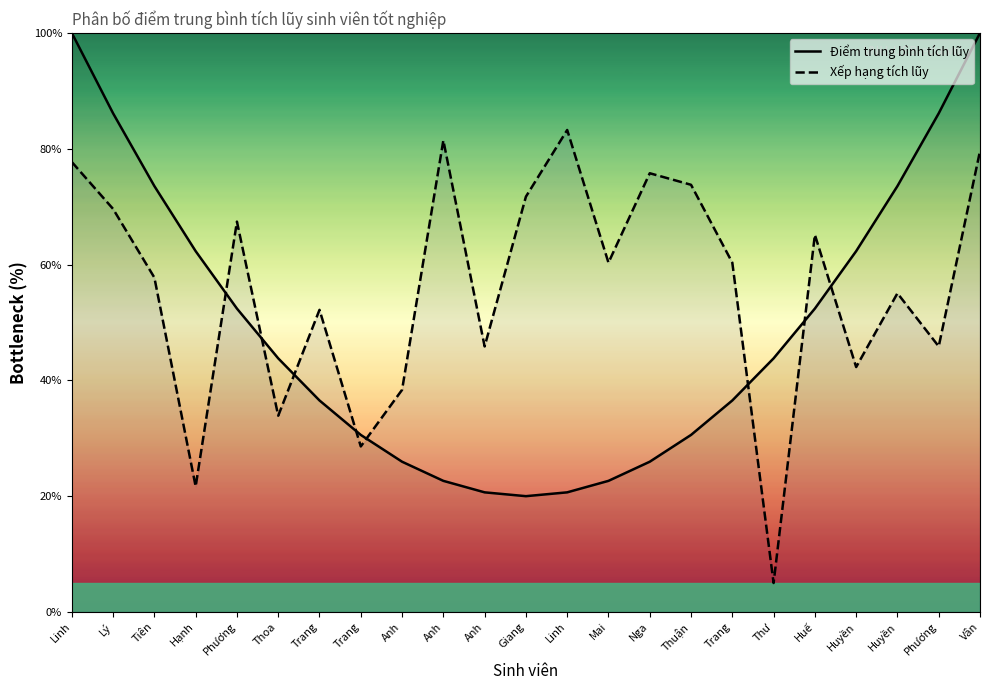

What is the difference between the maximum and minimum values in the Xếp hạng tích lũy series?

78.2